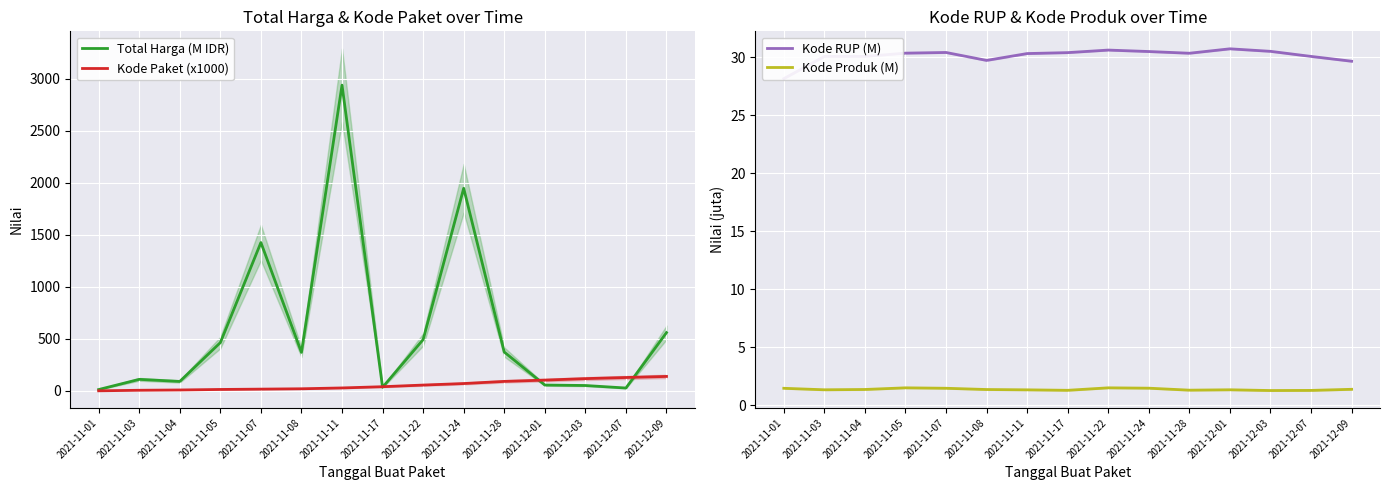

Does the chart display data point markers on the line(s)?

No